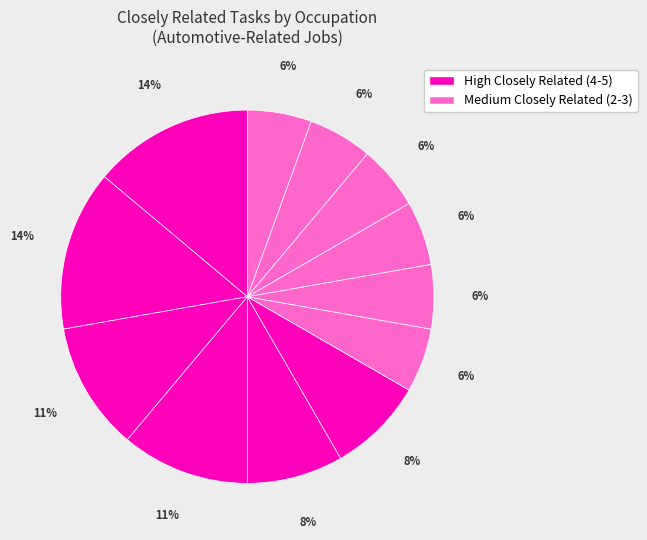

How many slices are in this pie chart?

12